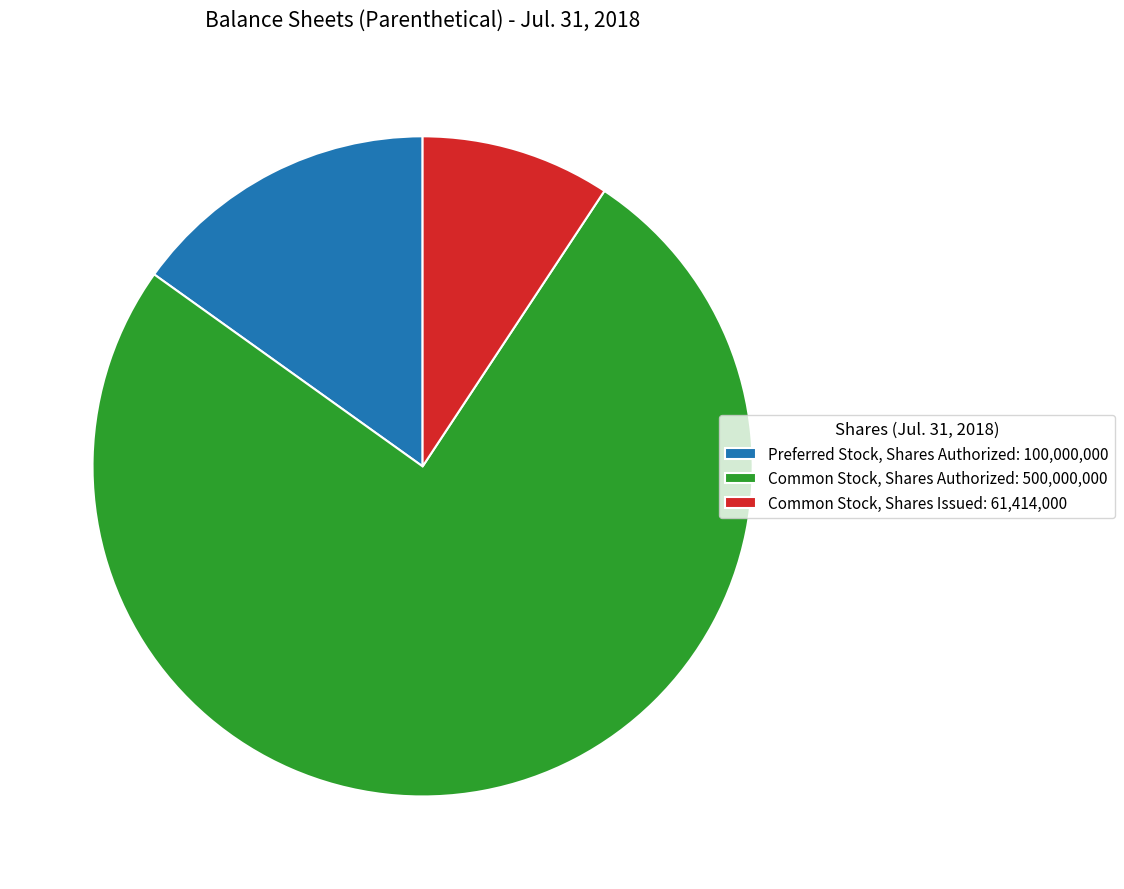

The Common Stock, Shares Issued: 61,414,000 slice represents 3% of the pie. True or false?

False